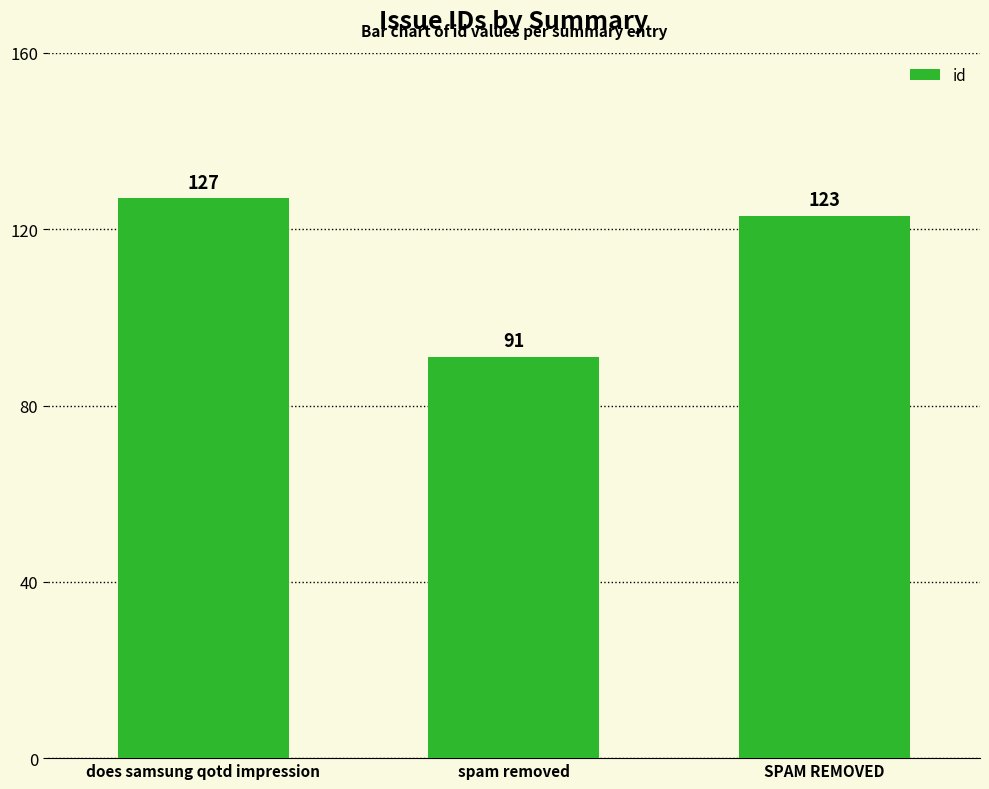

How many values are between 91 and 127?

3